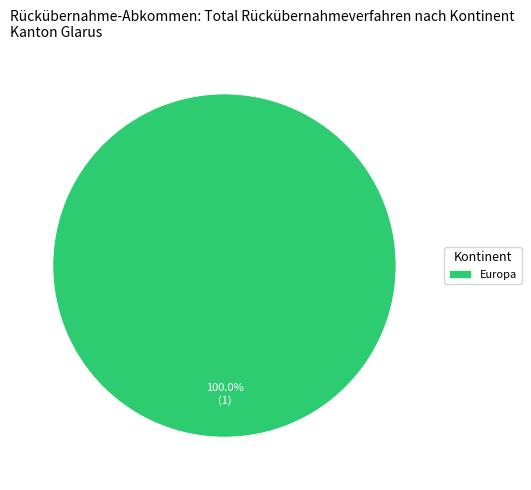

Count the number of slices in the pie.

1